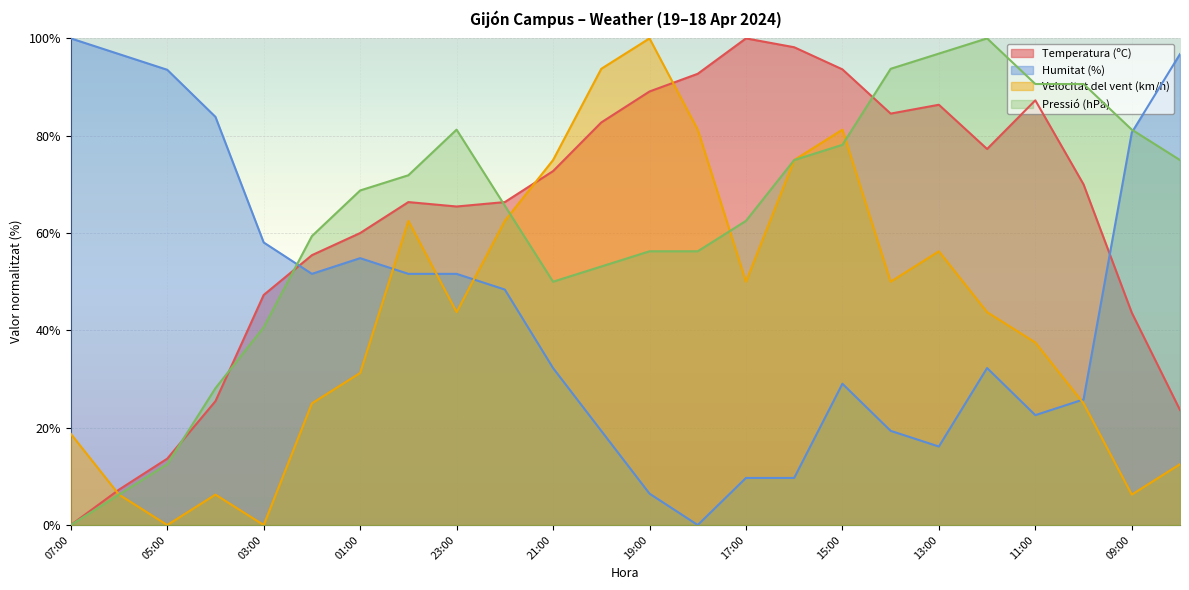

What is the average value of the Velocitat del vent (km/h) series?

43.5